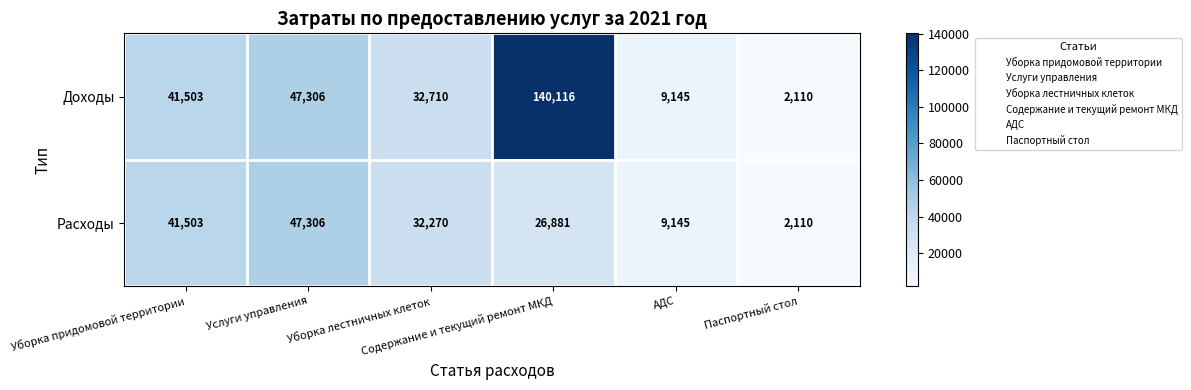

At which category does the chart reach its peak across all series?

Содержание и текущий ремонт МКД